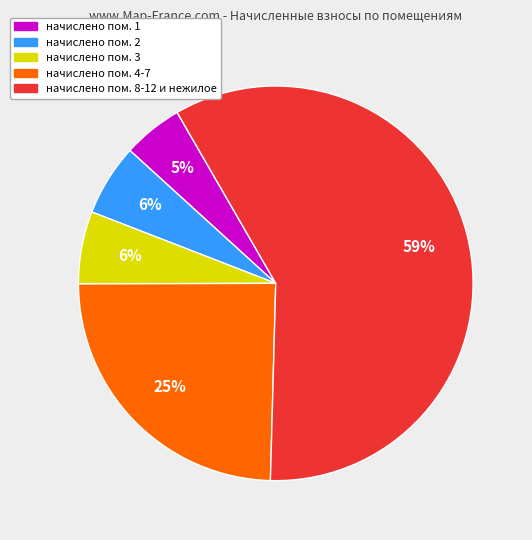

Is there any slice that represents more than half of the pie?

Yes